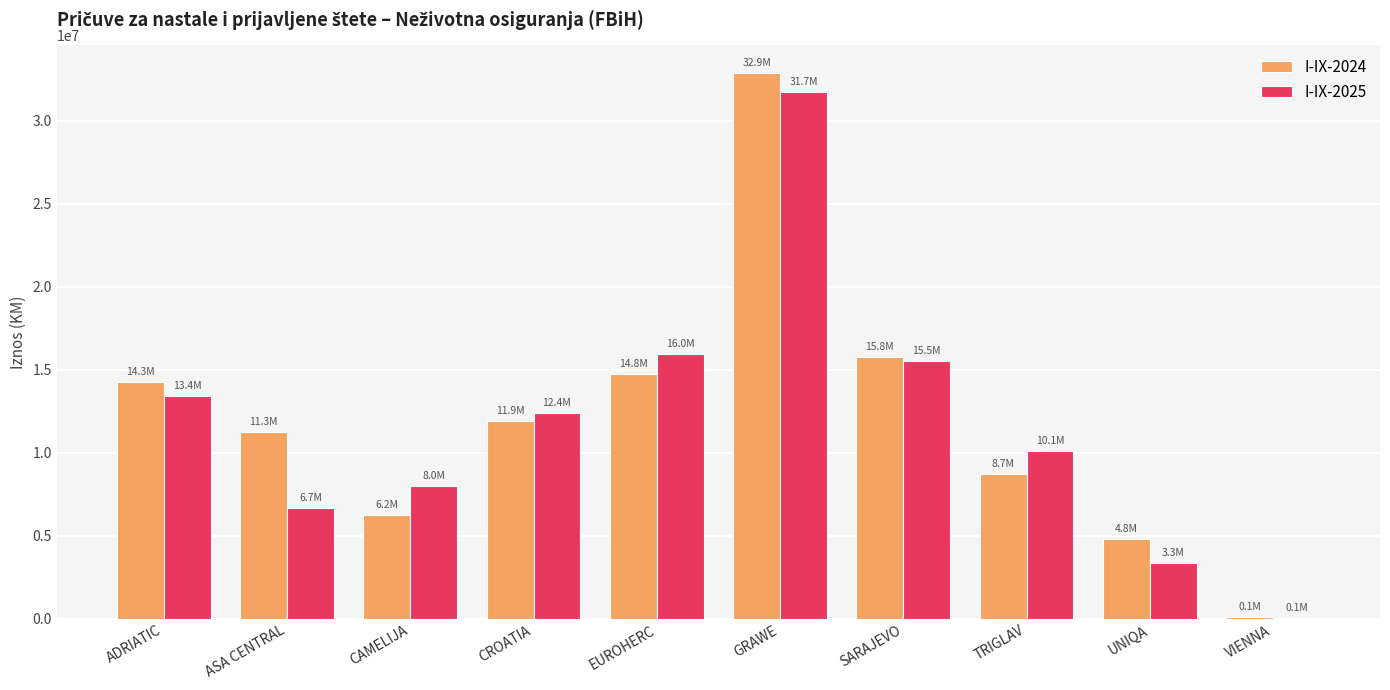

Is it true that I-IX-2024 equals 25391955 at EUROHERC?

False